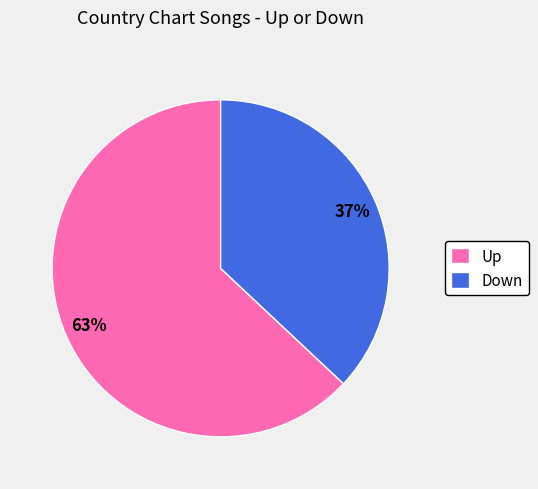

Combined, do Up and Down account for over 50%?

Yes